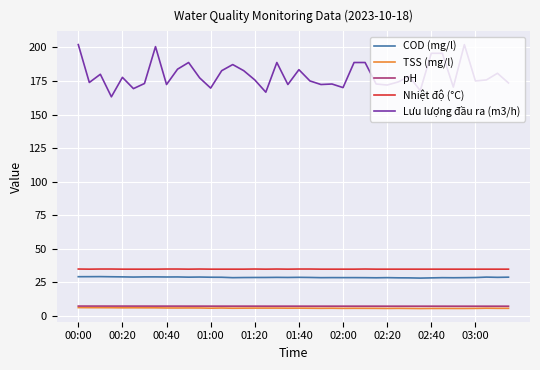

True or false: TSS (mg/l) and Nhiệt độ (°C) cross at least once.

False